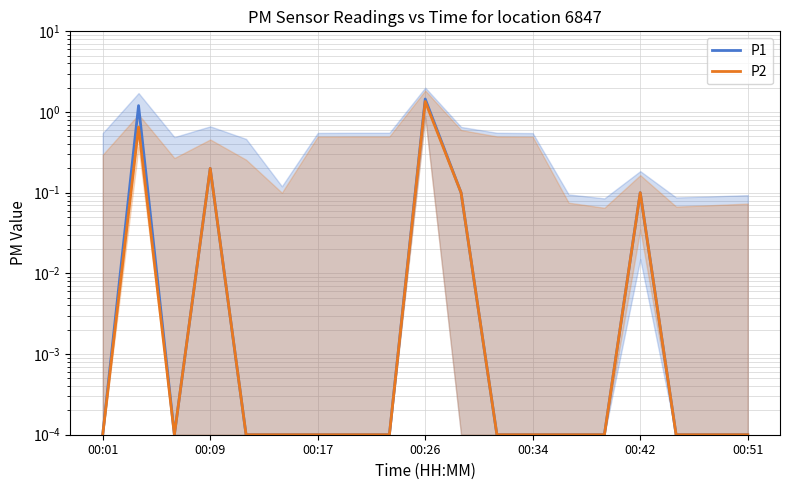

In P1, how many points are higher than both neighbors (excluding endpoints)?

4